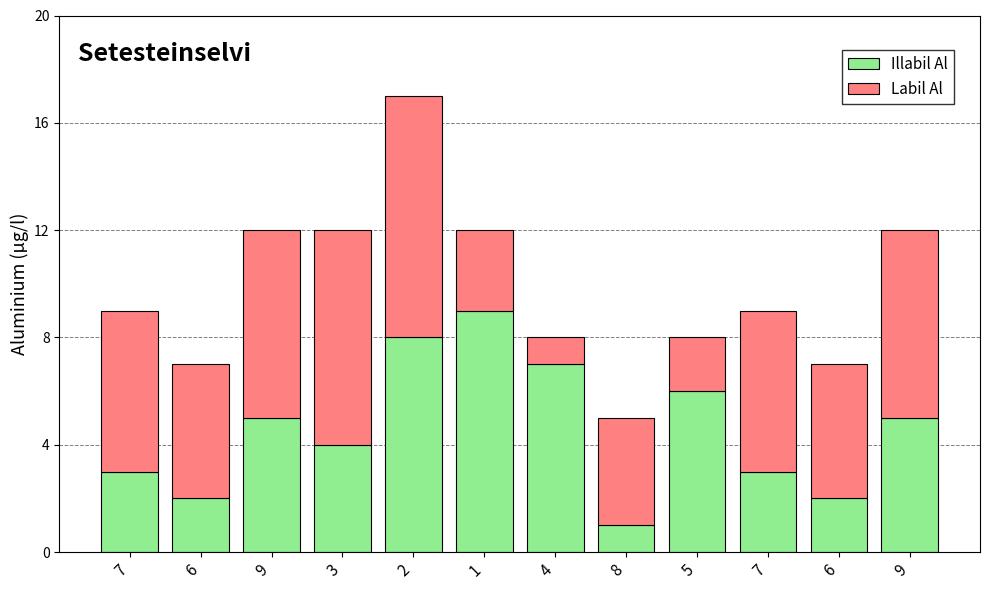

What is the label of the 6th bar from the right?

4